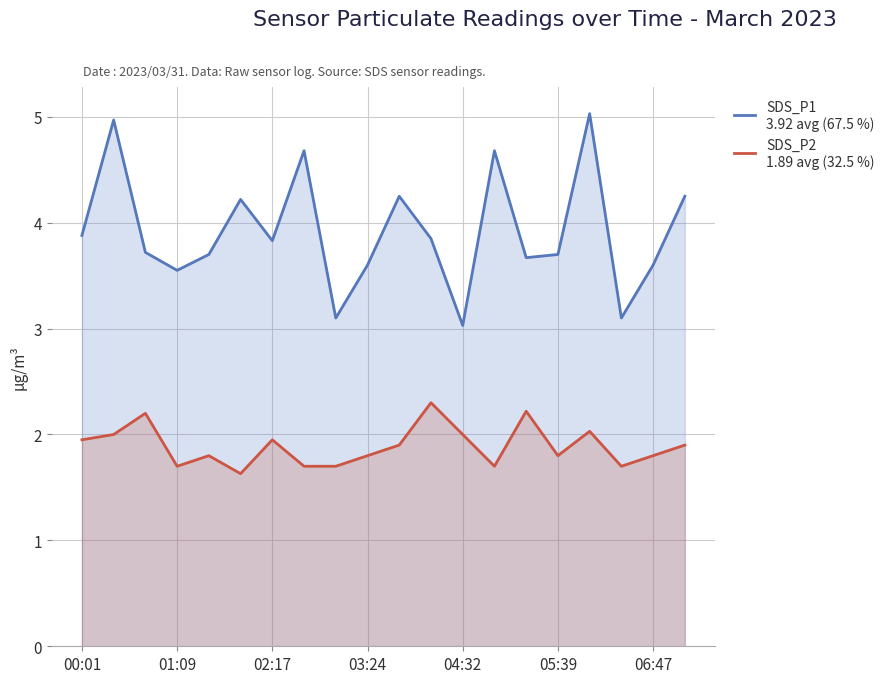

What is the total value across all series at 05:39?

5.5